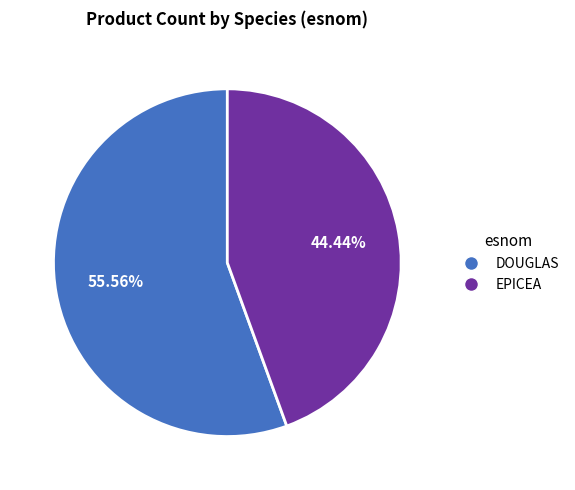

Which has a higher value, EPICEA or DOUGLAS?

DOUGLAS